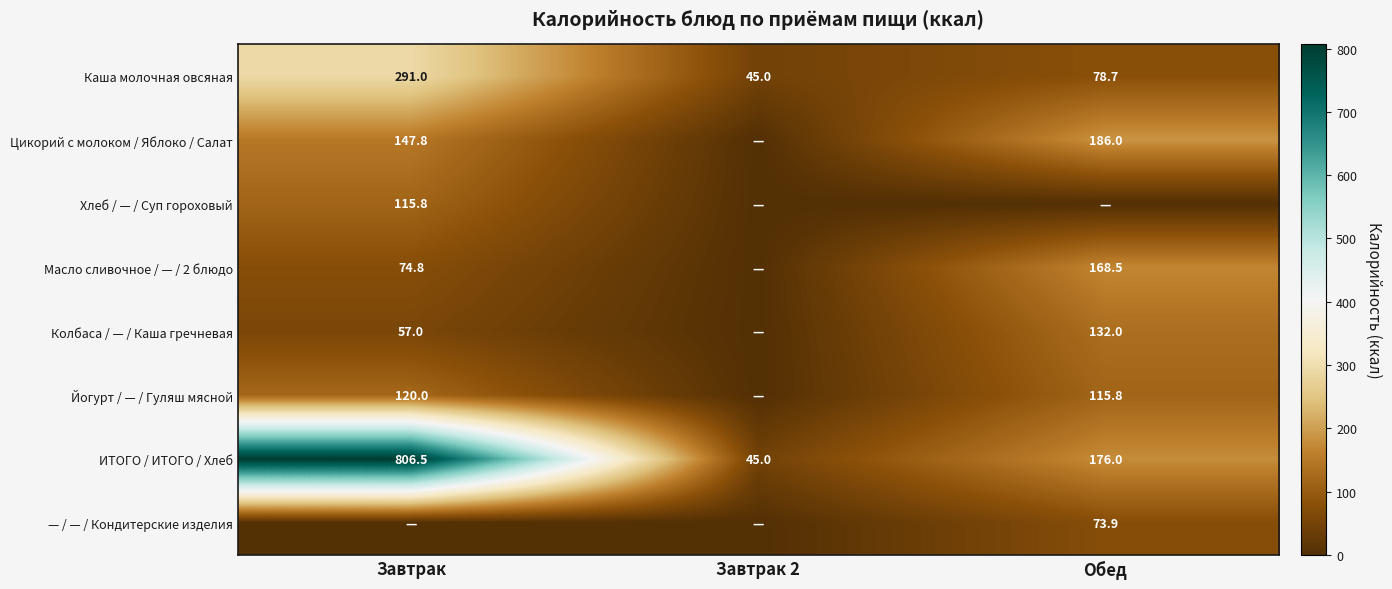

The ИТОГО / ИТОГО / Хлеб series shows 176.0 at Обед. True or false?

True